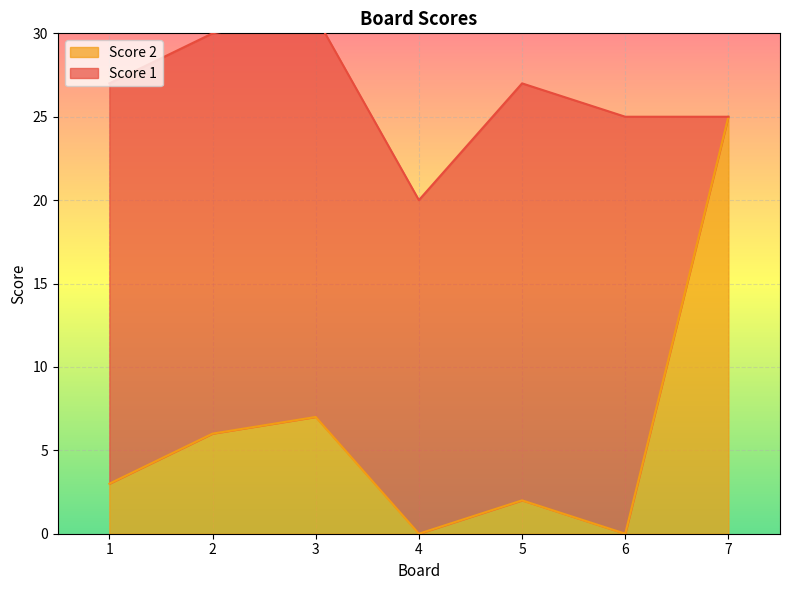

Which label corresponds to the smallest value in the chart?

4